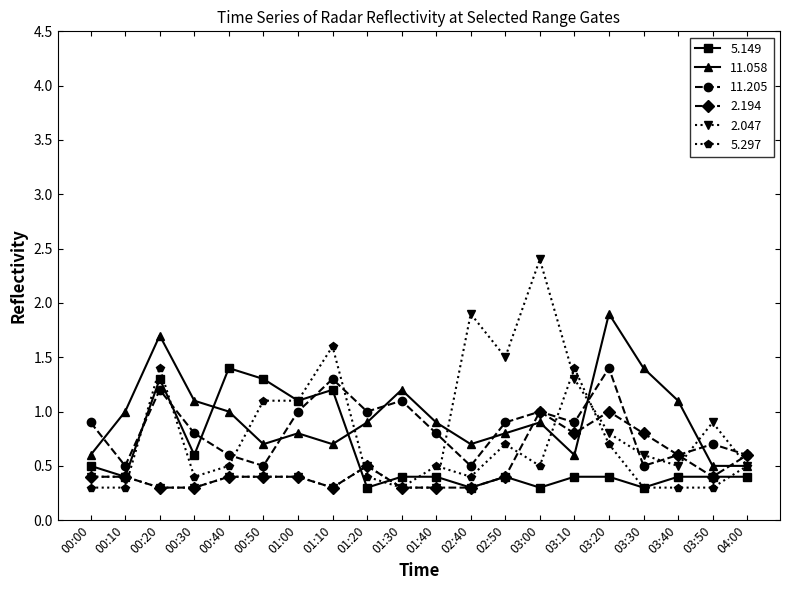

Which category has the highest value across all series?

03:00